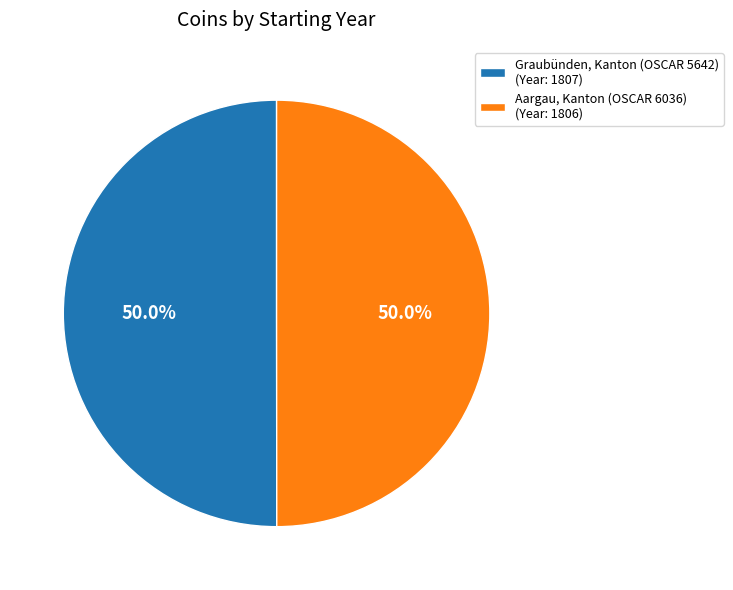

Approximately how many times larger is the value at Graubünden, Kanton (OSCAR 5642) (Year: 1807) compared to Aargau, Kanton (OSCAR 6036) (Year: 1806)?

1.0